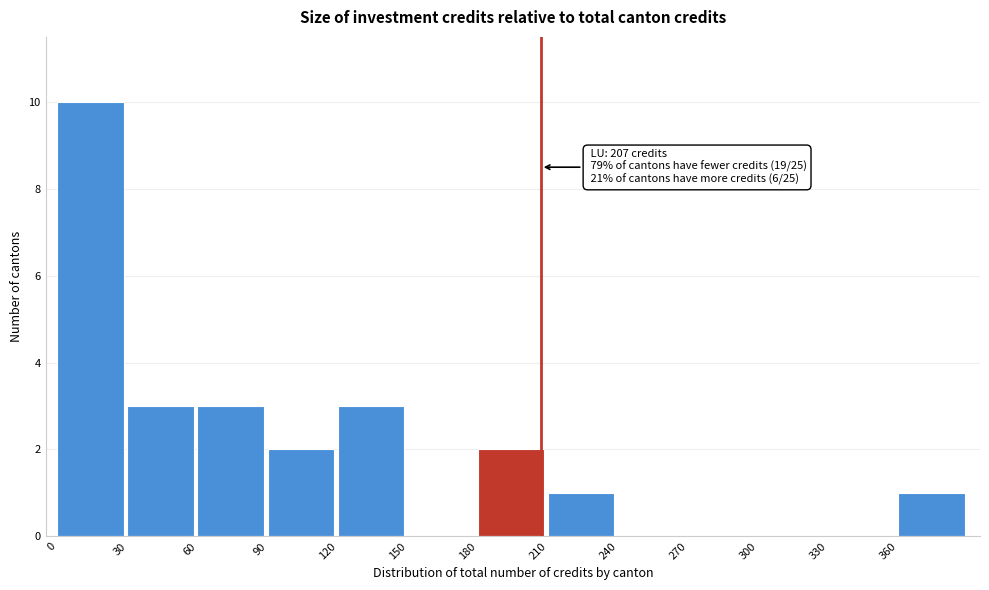

Over which range of the x-axis is the bar tallest?

0 to 30